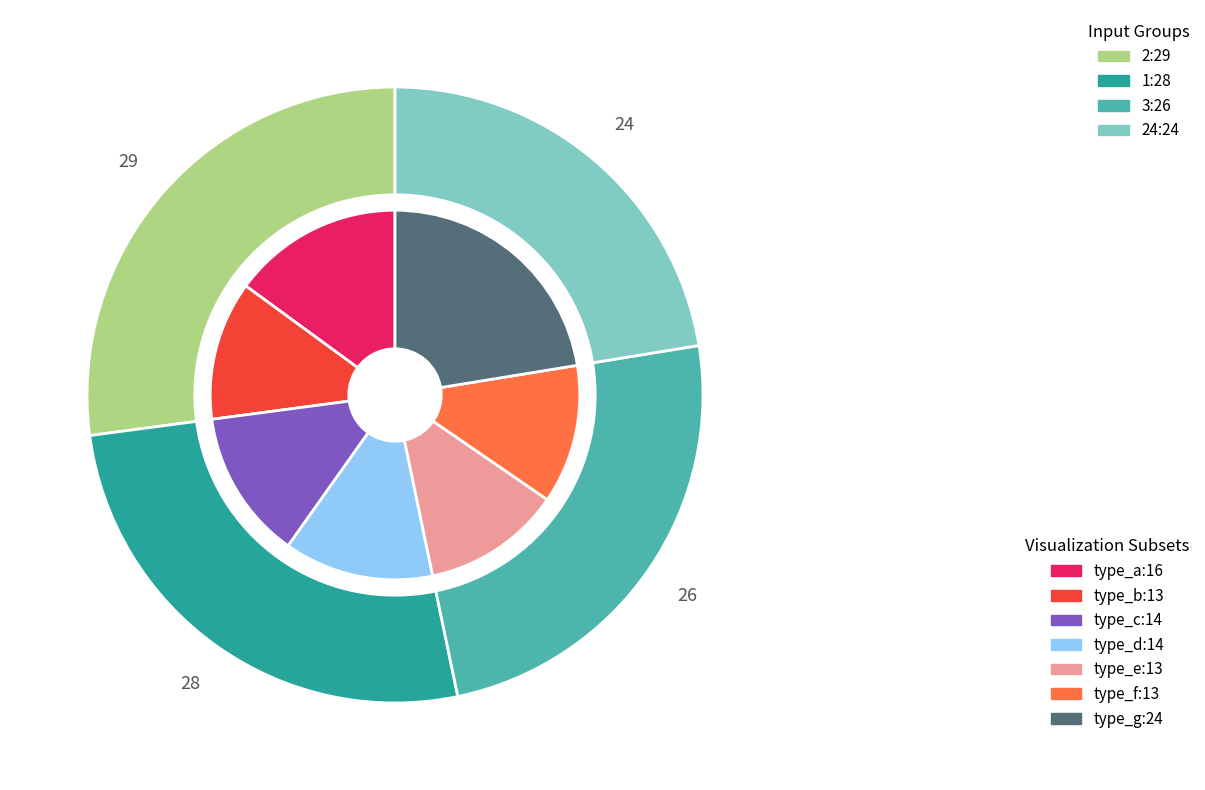

Which slice is the largest?

2